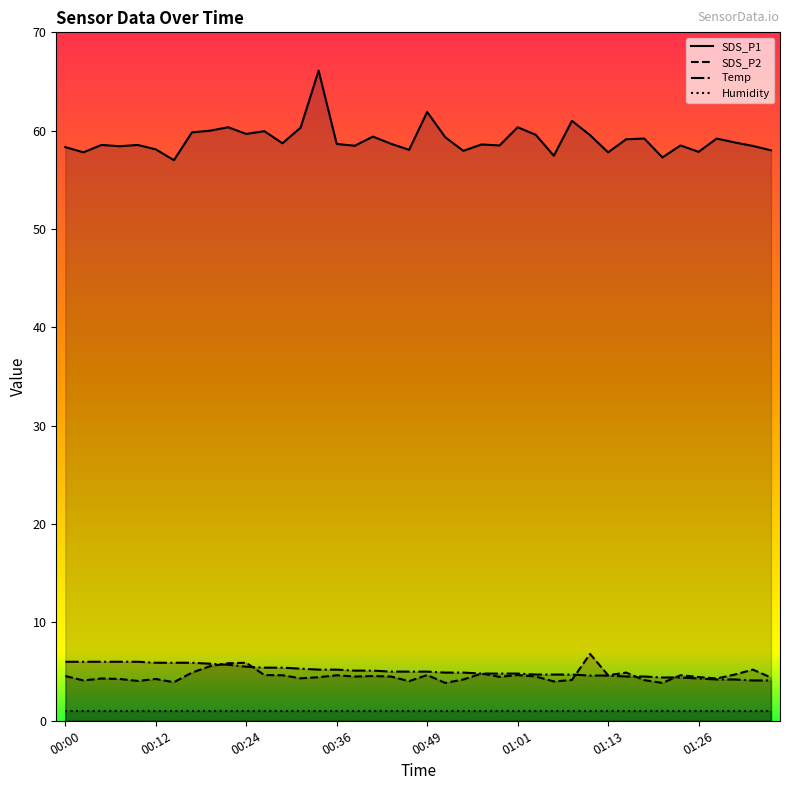

True or false: Temp has a value of 6.2 at 33.

False